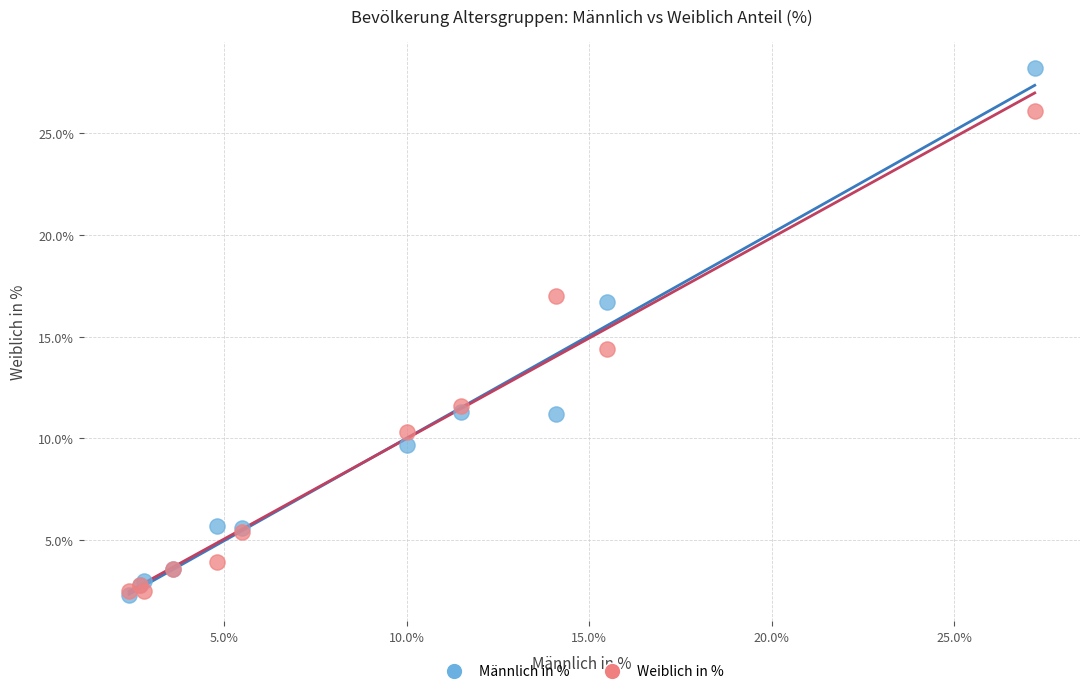

Which series reaches the maximum Y coordinate?

Männlich in %